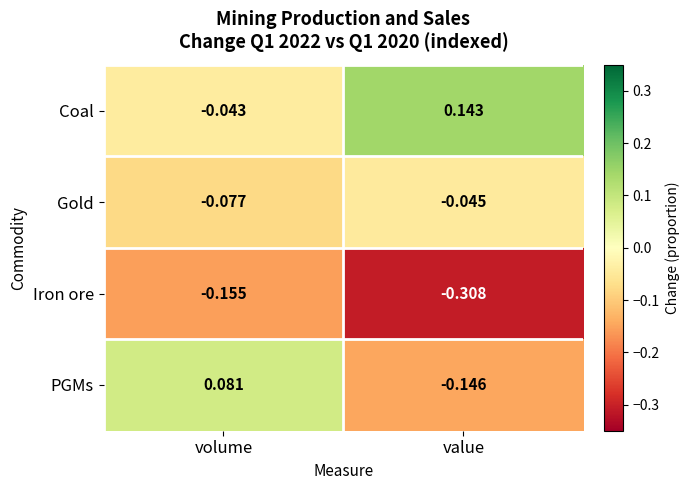

Which series changed the most between volume and value?

PGMs